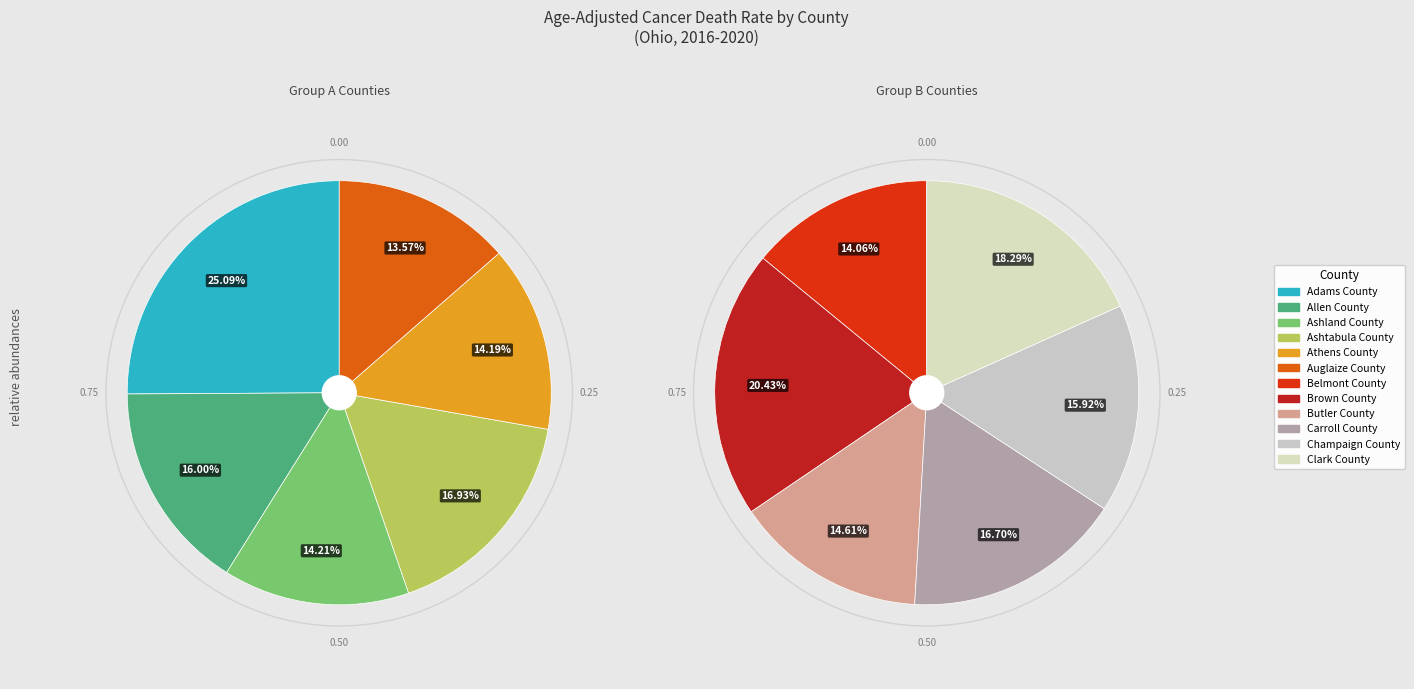

Does Athens County represent more than half of the total?

No